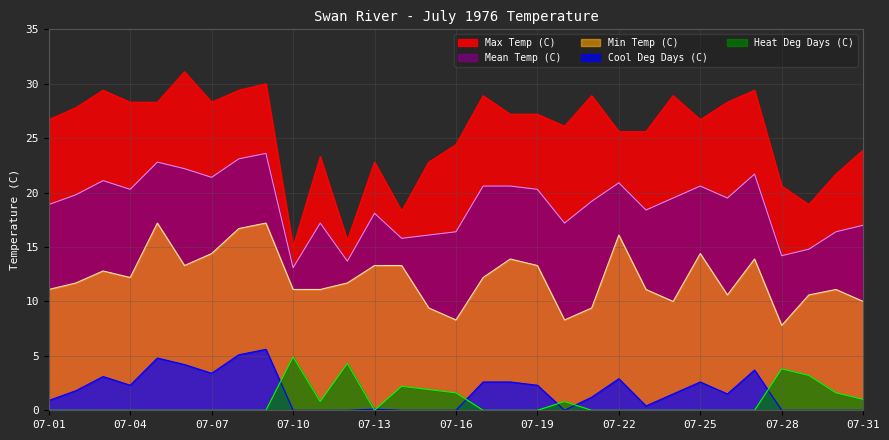

What is the difference between the Mean Temp (C) values at 07-22 and 07-17?

0.3